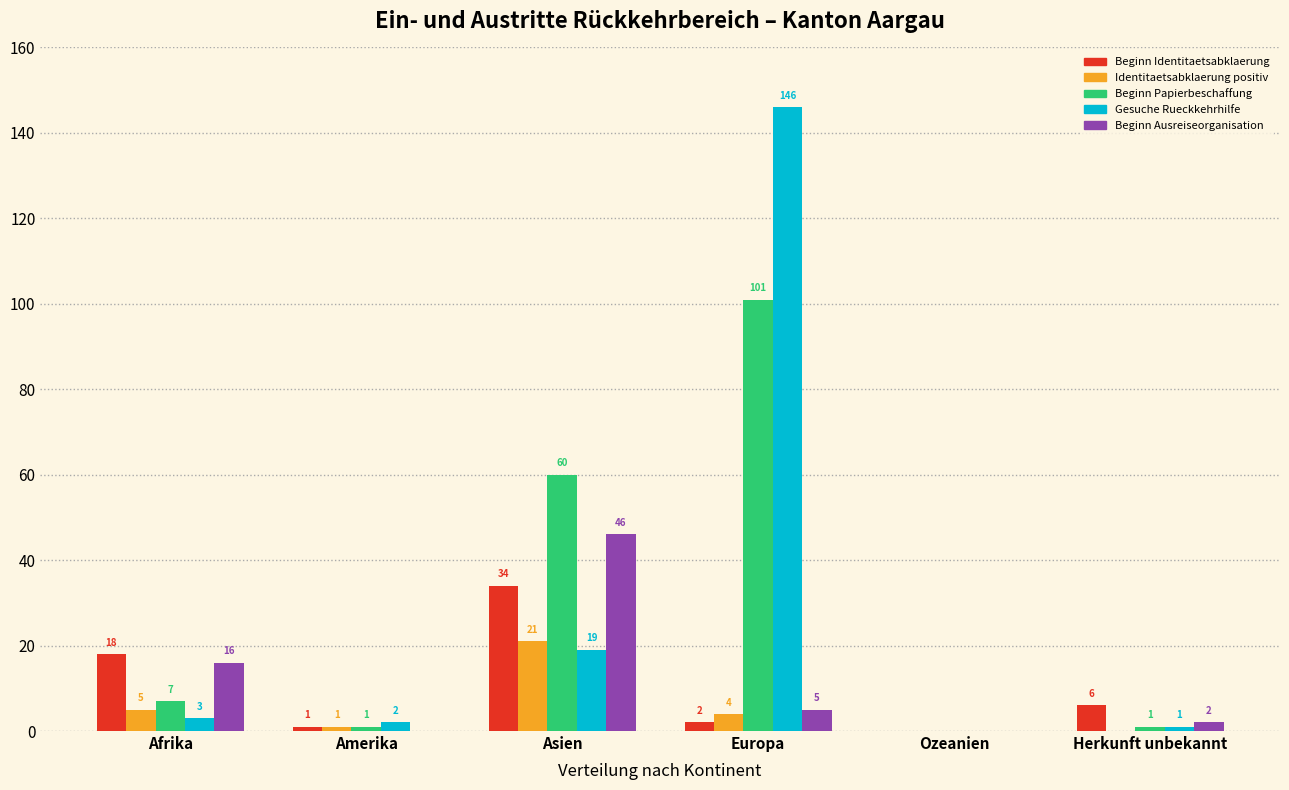

Reading left to right, extract all data points from this chart.

Beginn Identitaetsabklaerung: Afrika=18	Amerika=1	Asien=34	Europa=2	Ozeanien=0	Herkunft unbekannt=6
Identitaetsabklaerung positiv: Afrika=5	Amerika=1	Asien=21	Europa=4	Ozeanien=0	Herkunft unbekannt=0
Beginn Papierbeschaffung: Afrika=7	Amerika=1	Asien=60	Europa=101	Ozeanien=0	Herkunft unbekannt=1
Gesuche Rueckkehrhilfe: Afrika=3	Amerika=2	Asien=19	Europa=146	Ozeanien=0	Herkunft unbekannt=1
Beginn Ausreiseorganisation: Afrika=16	Amerika=0	Asien=46	Europa=5	Ozeanien=0	Herkunft unbekannt=2